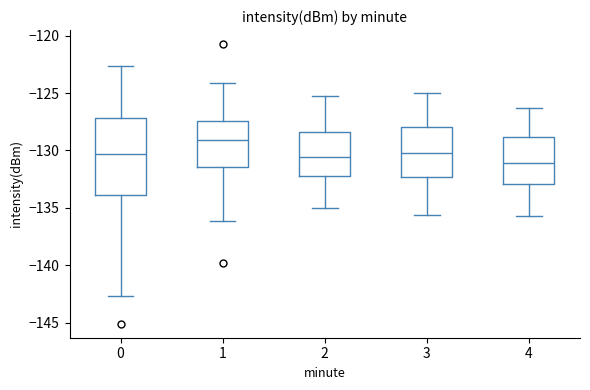

Where is the upper edge of the box at x = 1 on the y-axis? The values are not printed on the chart, so give them approximately, as read against the axis.

-127.5